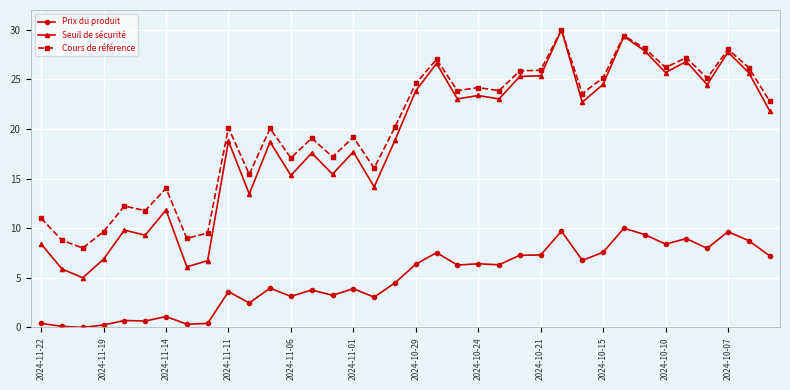

What are all the series names shown in the legend?

Prix du produit, Seuil de sécurité, Cours de référence